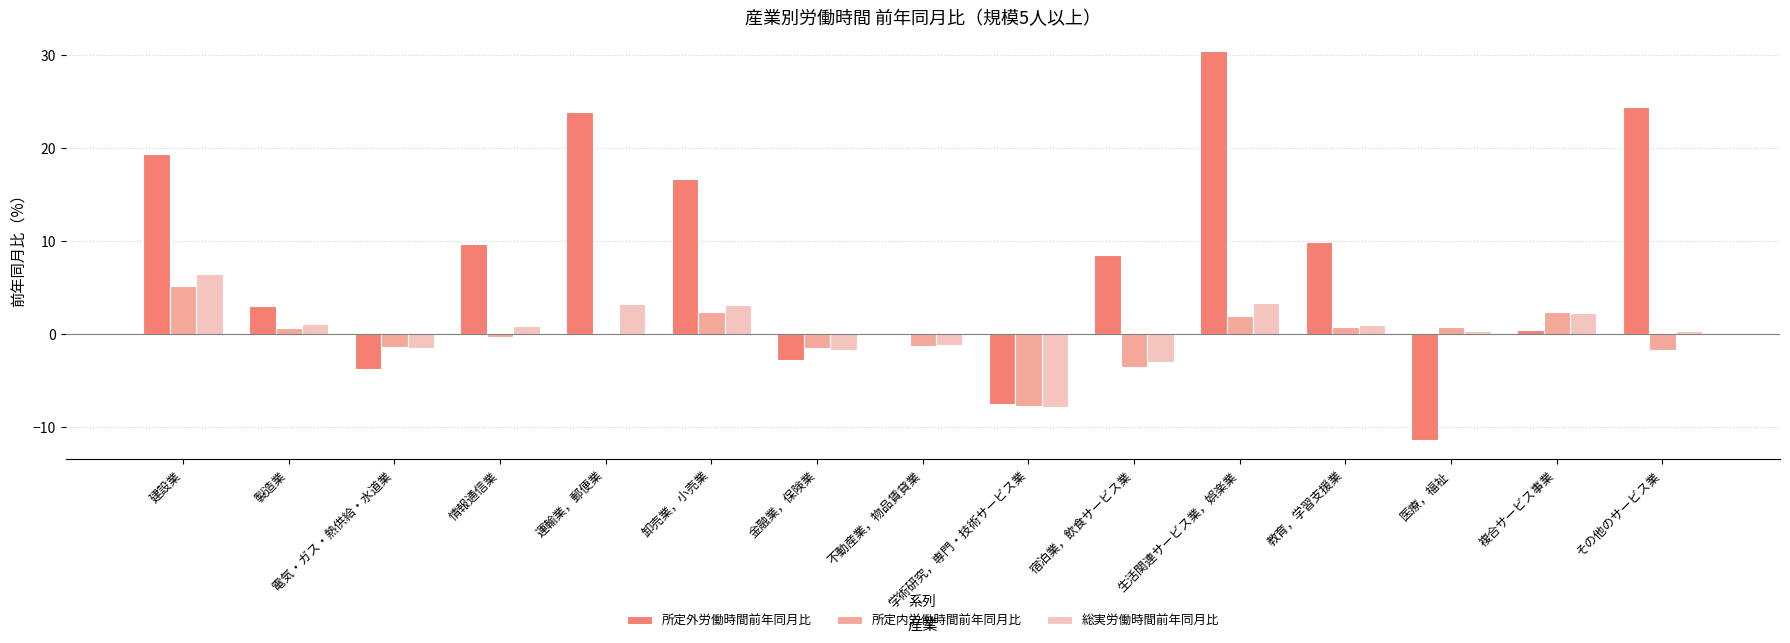

The value of 所定内労働時間前年同月比 at 運輸業，郵便業 is -0.1. True or false?

True